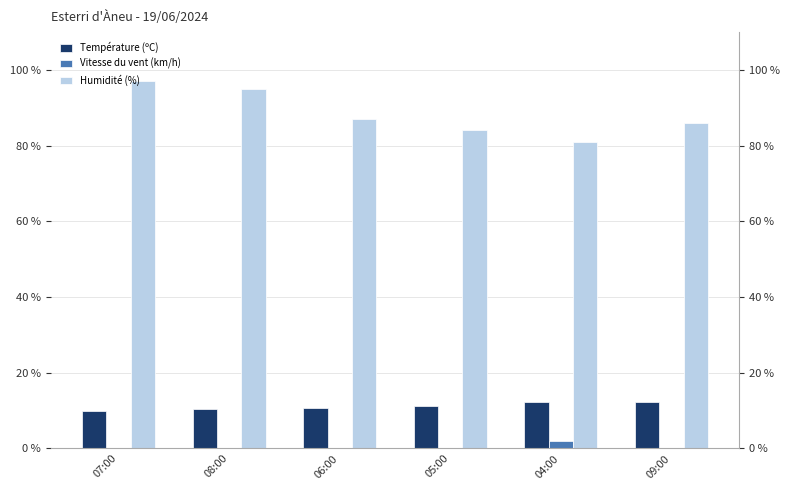

What are all the series names shown in the legend?

Température (ºC), Vitesse du vent (km/h), Humidité (%)